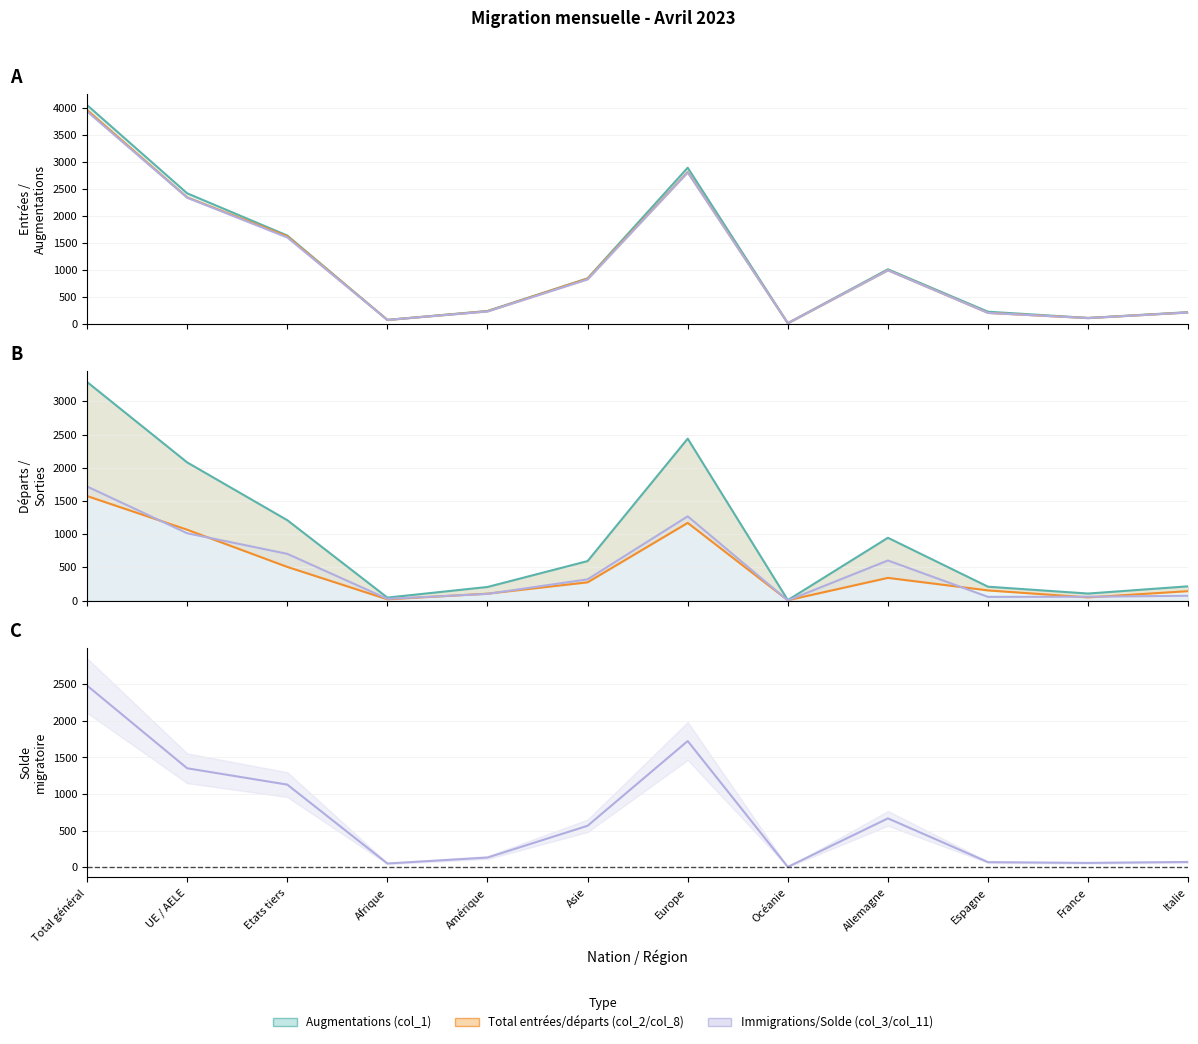

In Total entrées (col_2), how many points are lower than both neighbors (excluding endpoints)?

3